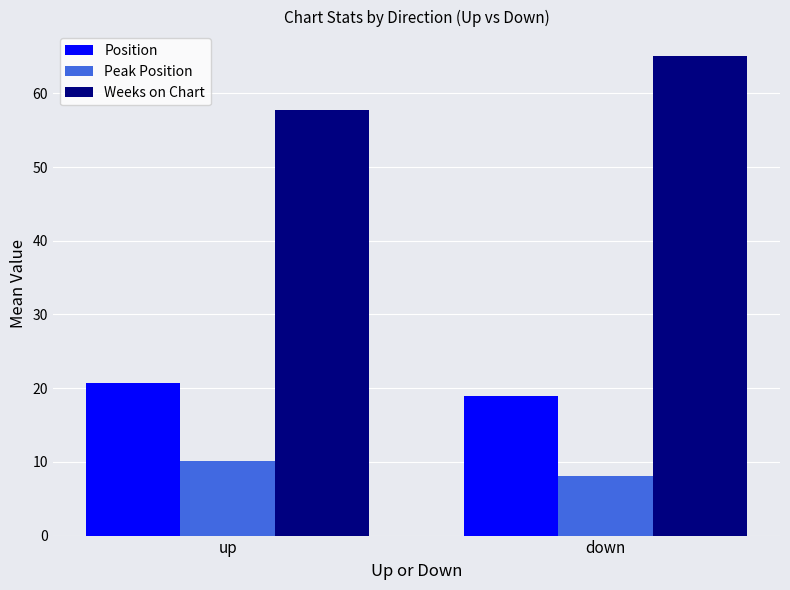

At how many categories does at least one series exceed 54?

2